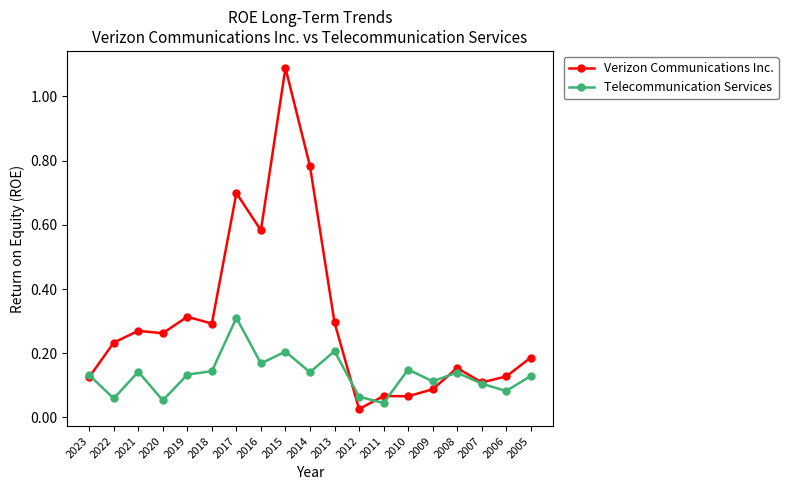

List the series in order of their overall mean, highest first.

Verizon Communications Inc., Telecommunication Services